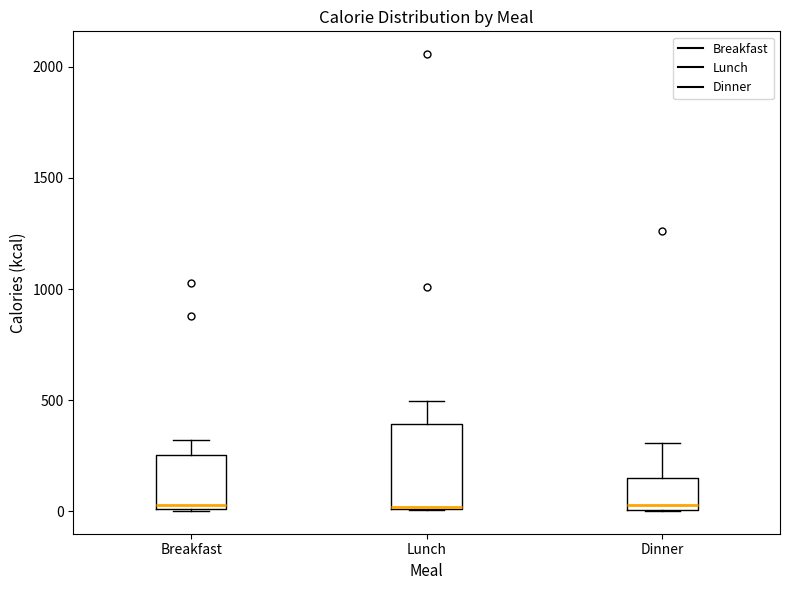

Reading left to right, read every box against the y-axis: the position of its median line, the range the box covers, and the ends of its whiskers. The values are not printed on the chart, so give them approximately, as read against the axis.

Breakfast: median 50, box 0 to 250, whiskers 0 to 300
Lunch: median 0 (drawn on the box's lower edge), box 0 to 400, whiskers 0 to 500
Dinner: median 50, box 0 to 150, whiskers 0 to 300